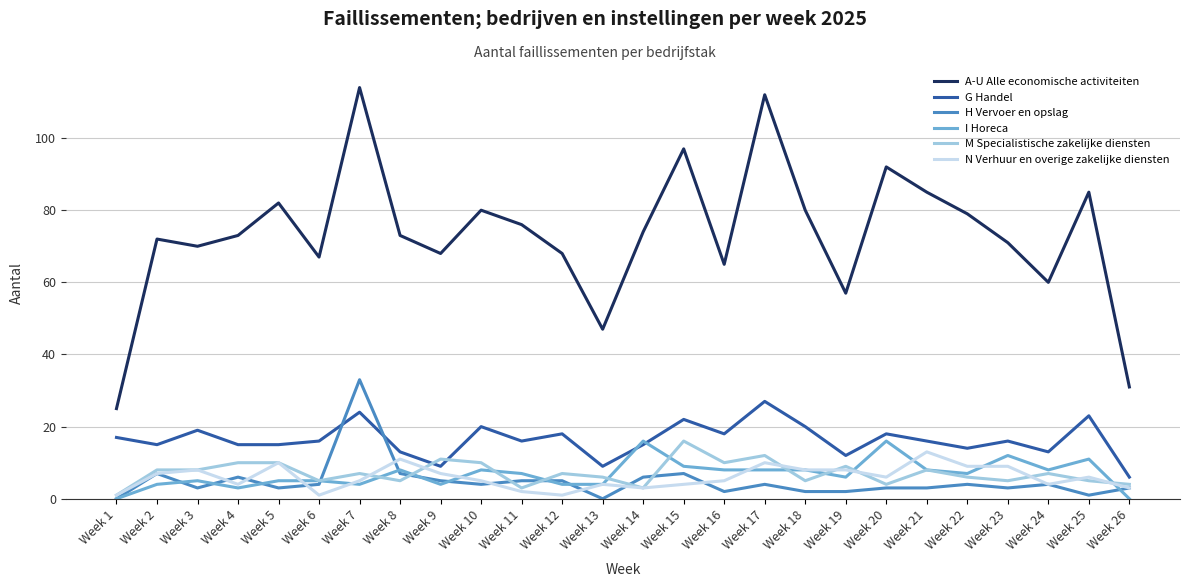

The H Vervoer en opslag series shows 20 at Week 13. True or false?

False